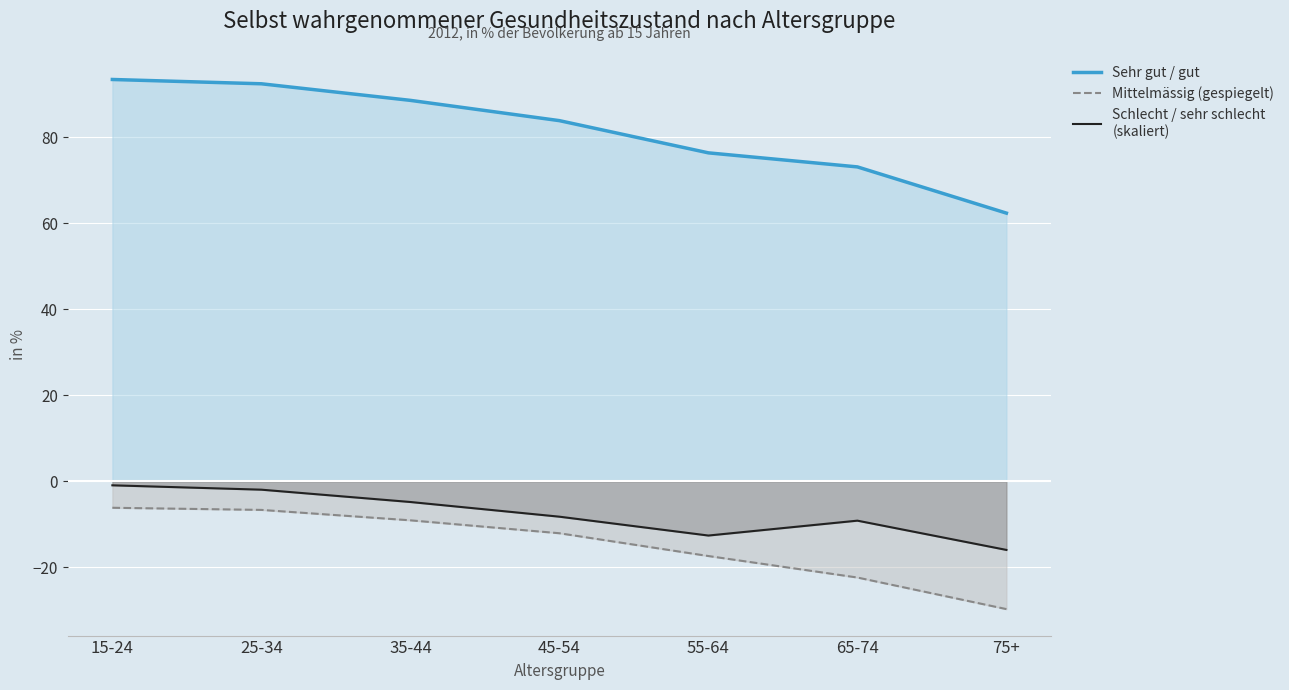

How many interior local valleys does the Schlecht / sehr schlecht
(skaliert) series have?

1